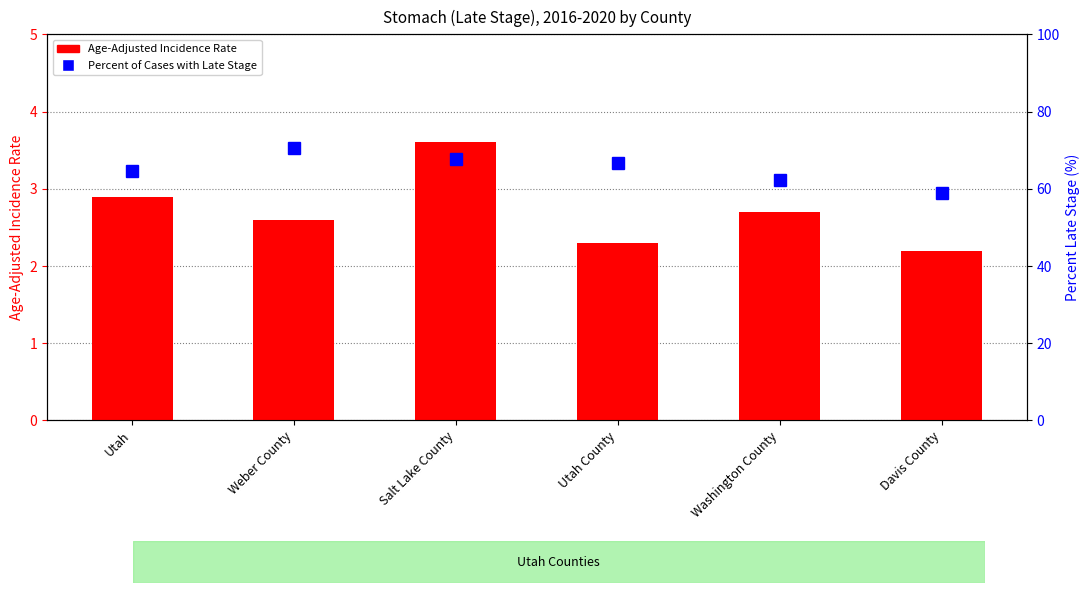

Between Weber County and Salt Lake County, which is larger?

Salt Lake County